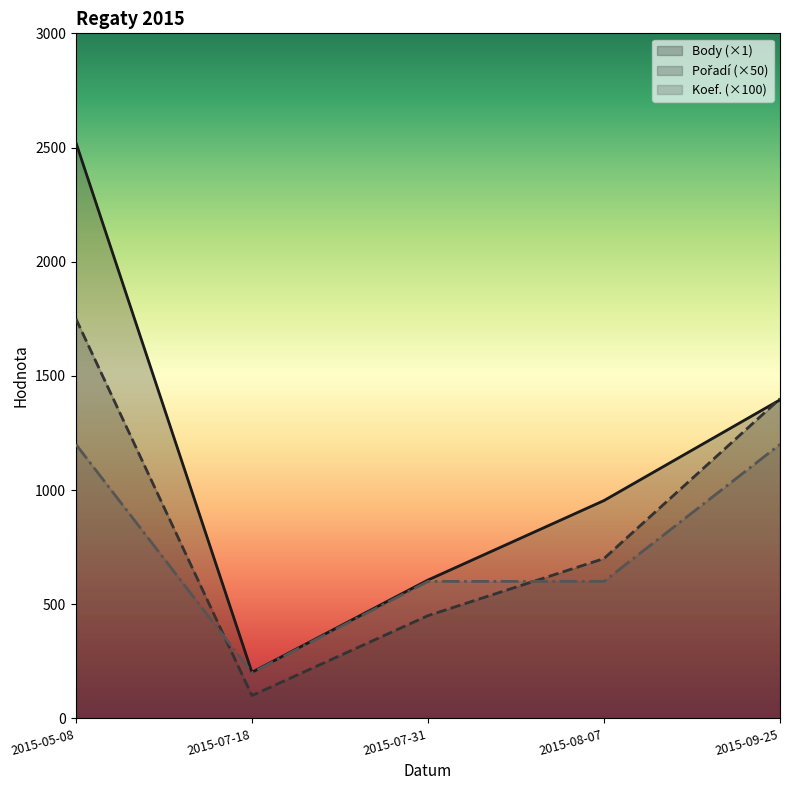

Is it true that Koef. equals 1200 at 2015-05-08?

True